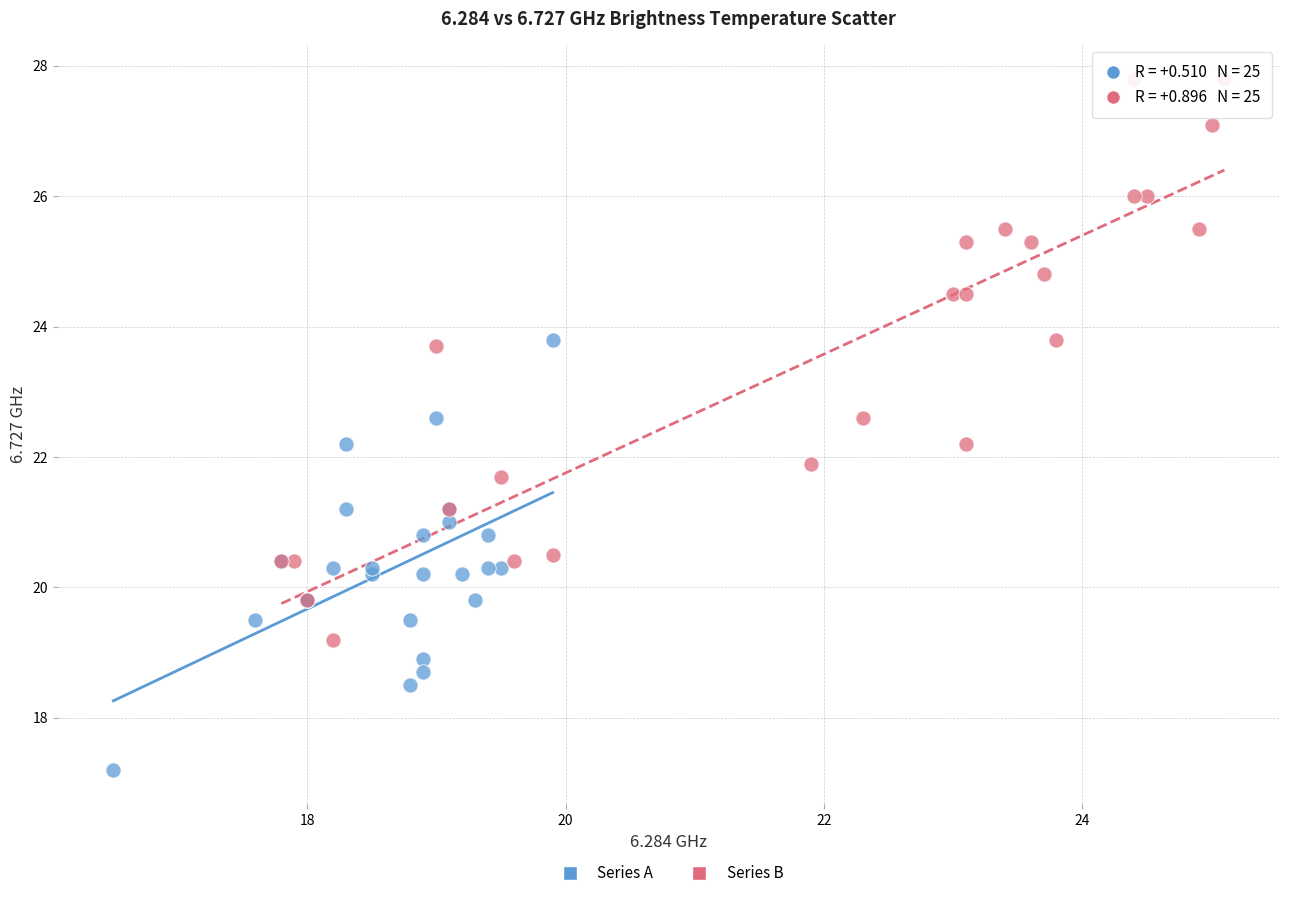

Which series has the largest Y range (max minus min)?

Series B